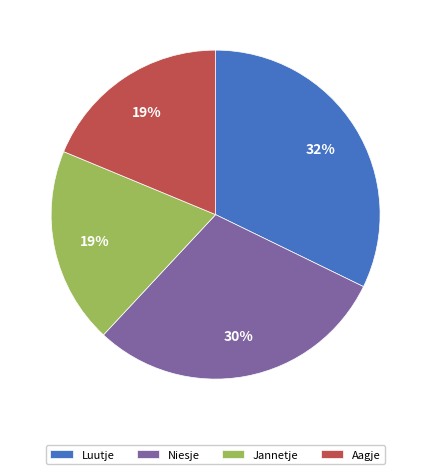

Is the sum of Jannetje and Niesje greater than half?

No